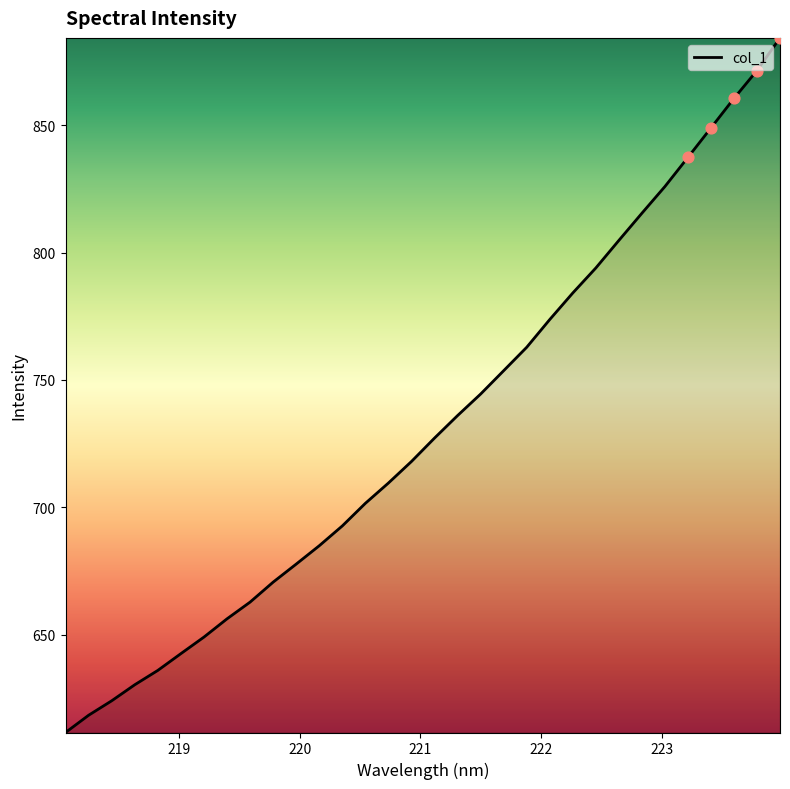

What is the difference between the maximum and minimum values?

272.7